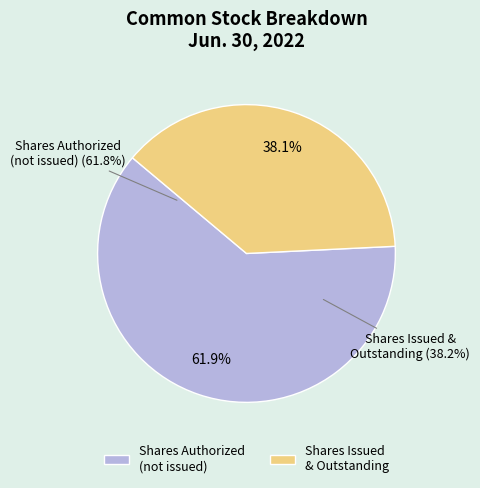

Which category has the biggest portion of the pie?

Common stock, shares authorized